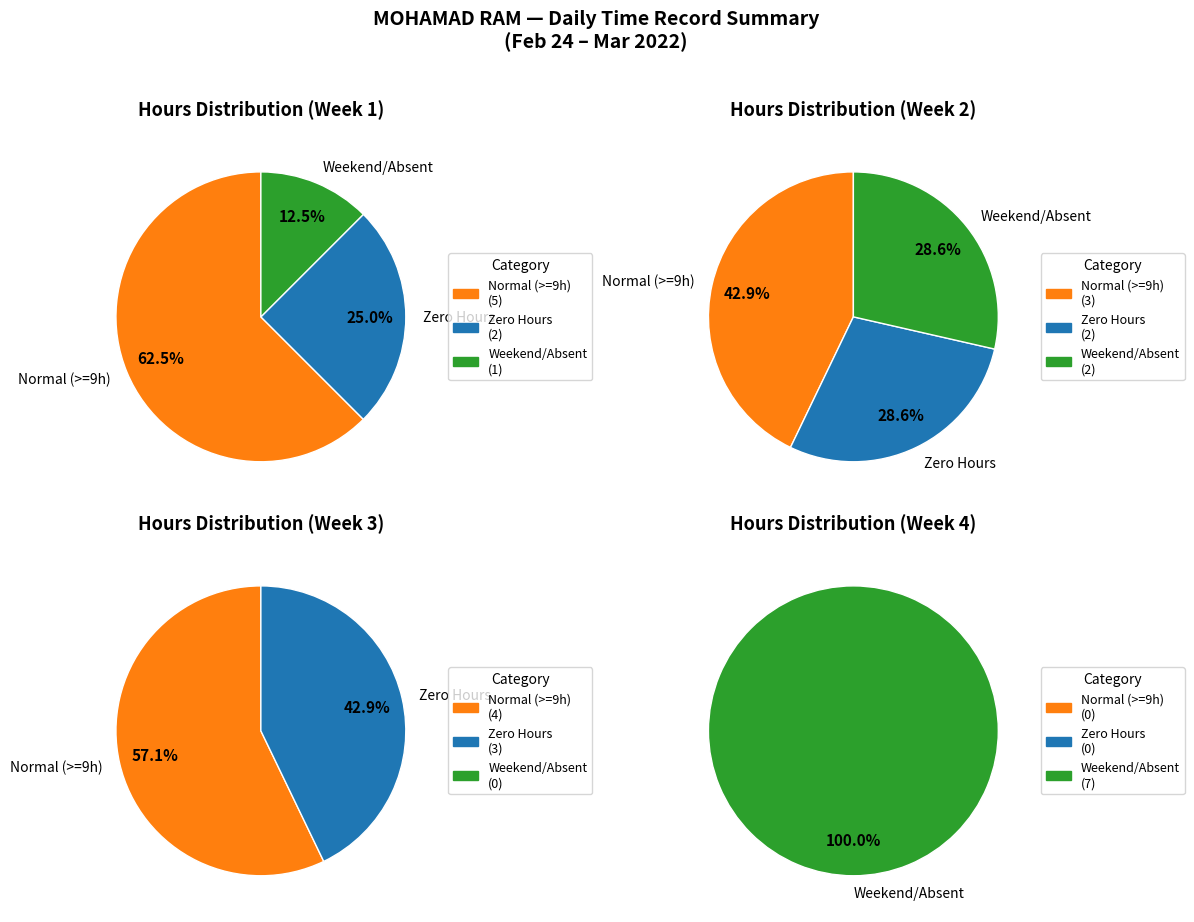

Which has a higher value, 9 or 7?

7